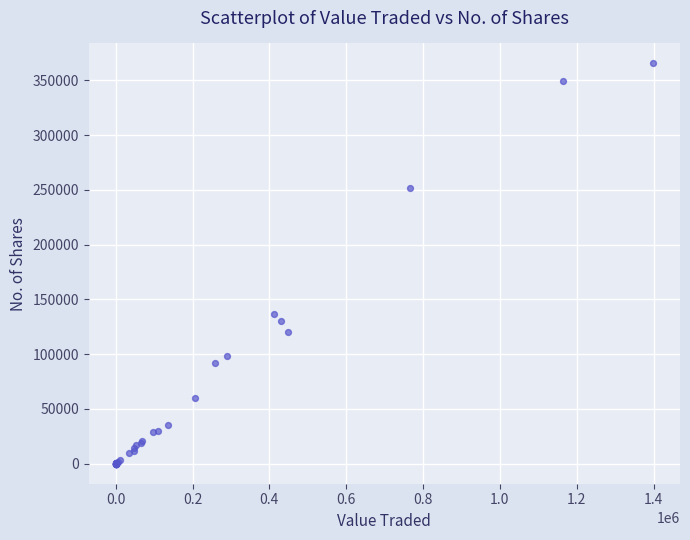

What Y value in the scatter plot is closest to 182728?

136700